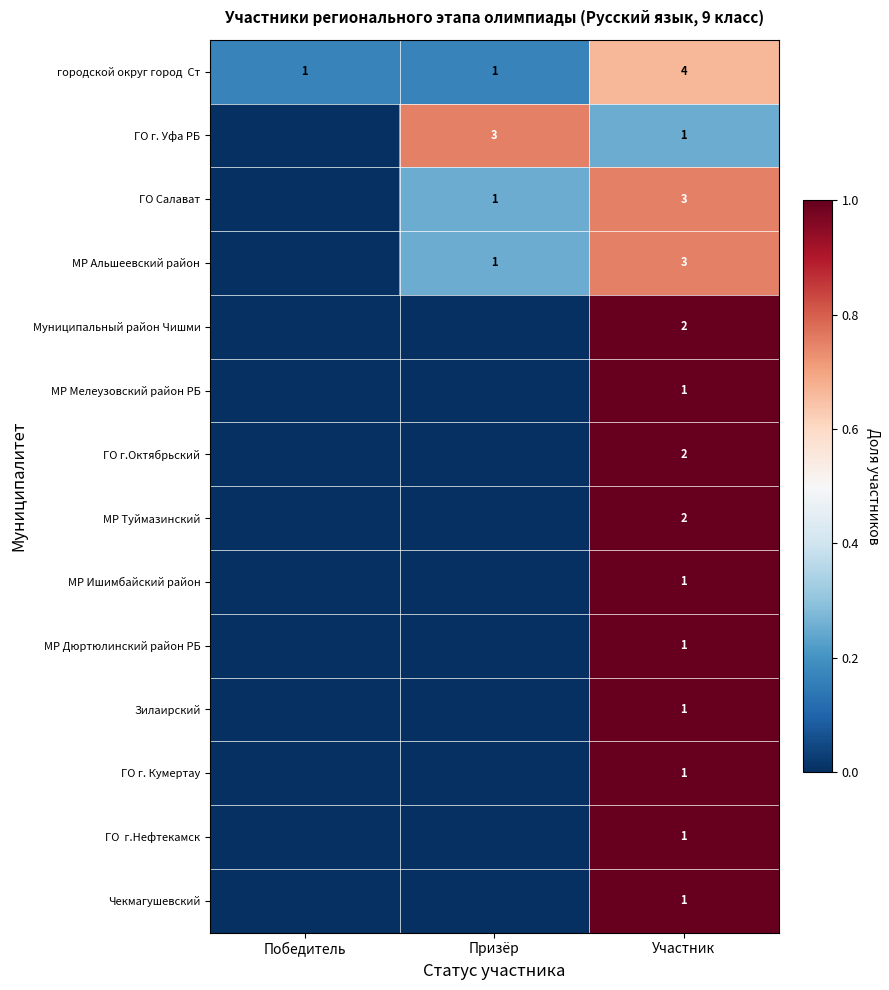

What is the spread (max minus min) of values at Участник?

3